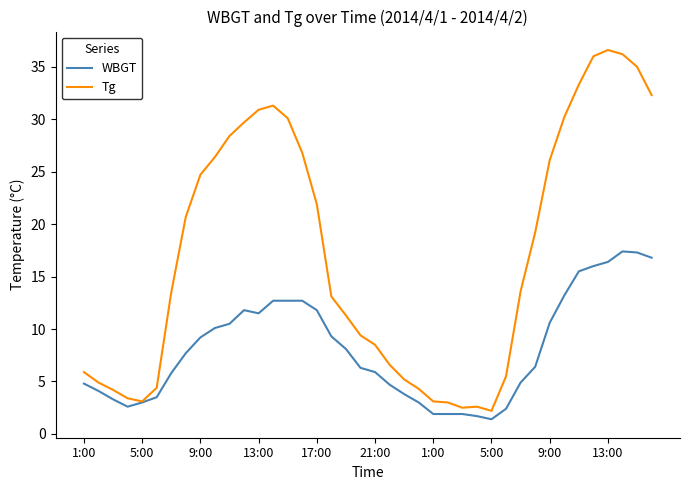

Which series has the widest spread of values?

Tg